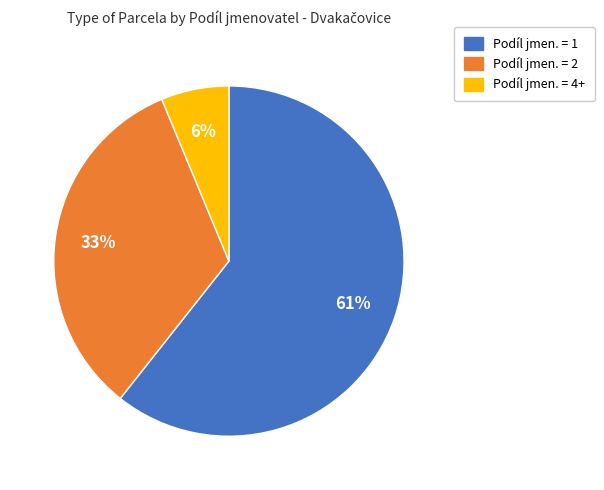

How many segments does this pie chart have?

3